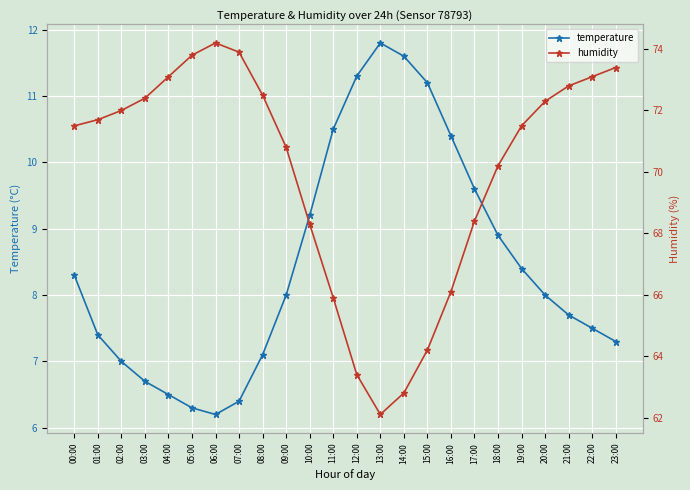

Reading right to left, transcribe all the data shown in this chart.

temperature: 23:00=7.3	22:00=7.5	21:00=7.7	20:00=8.0	19:00=8.4	18:00=8.9	17:00=9.6	16:00=10.4	15:00=11.2	14:00=11.6	13:00=11.8	12:00=11.3	11:00=10.5	10:00=9.2	09:00=8.0	08:00=7.1	07:00=6.4	06:00=6.2	05:00=6.3	04:00=6.5	03:00=6.7	02:00=7.0	01:00=7.4	00:00=8.3
humidity: 23:00=73.4	22:00=73.1	21:00=72.8	20:00=72.3	19:00=71.5	18:00=70.2	17:00=68.4	16:00=66.1	15:00=64.2	14:00=62.8	13:00=62.1	12:00=63.4	11:00=65.9	10:00=68.3	09:00=70.8	08:00=72.5	07:00=73.9	06:00=74.2	05:00=73.8	04:00=73.1	03:00=72.4	02:00=72.0	01:00=71.7	00:00=71.5